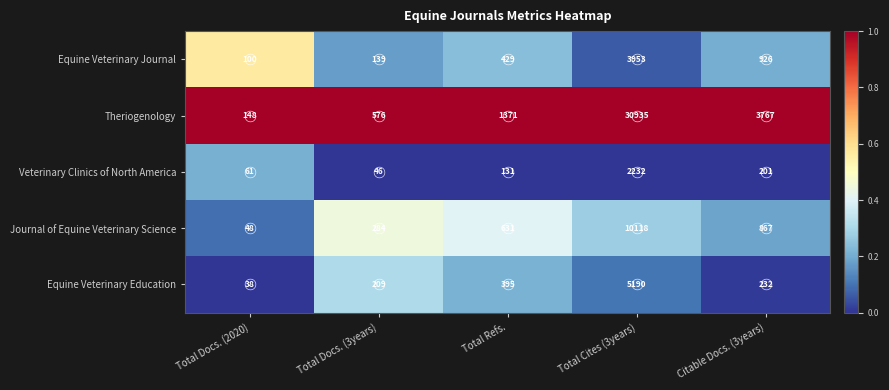

At which category is the sum across all series the highest?

Total Cites (3years)